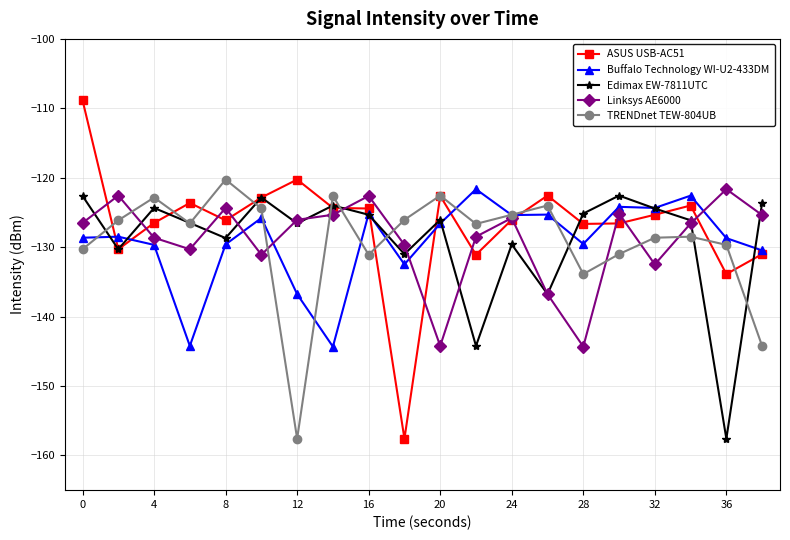

What is the lowest value of the ASUS USB-AC51 series?

-157.6